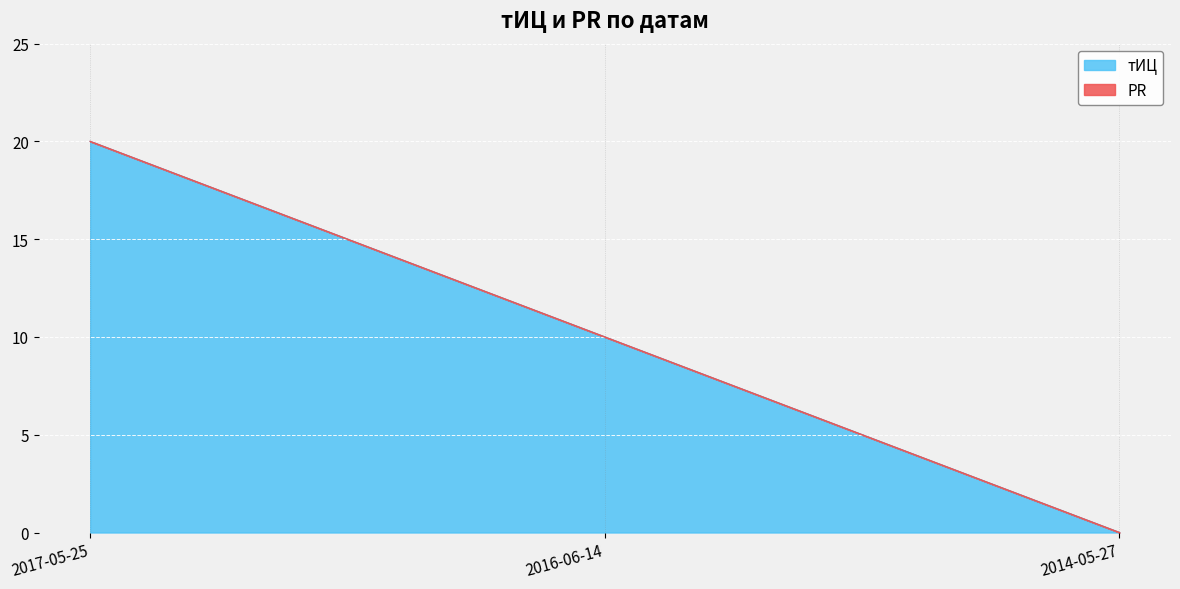

How many data points are above 10?

1